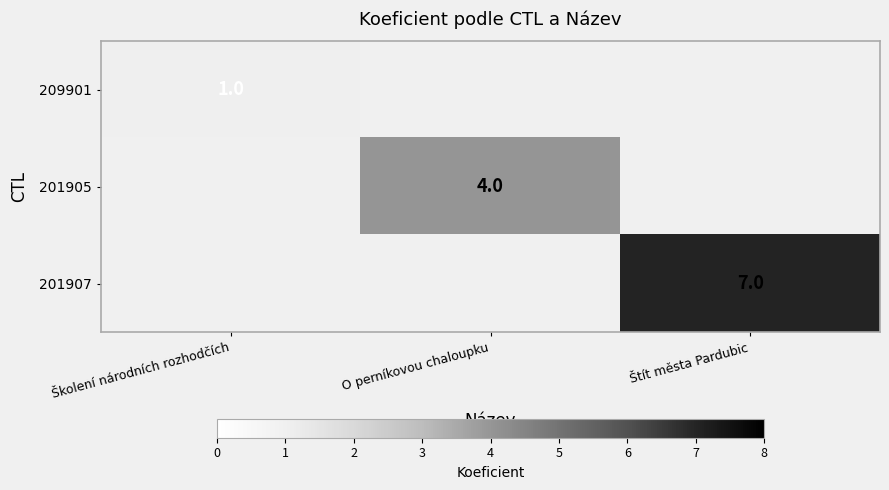

How many categories are shown in the chart?

3